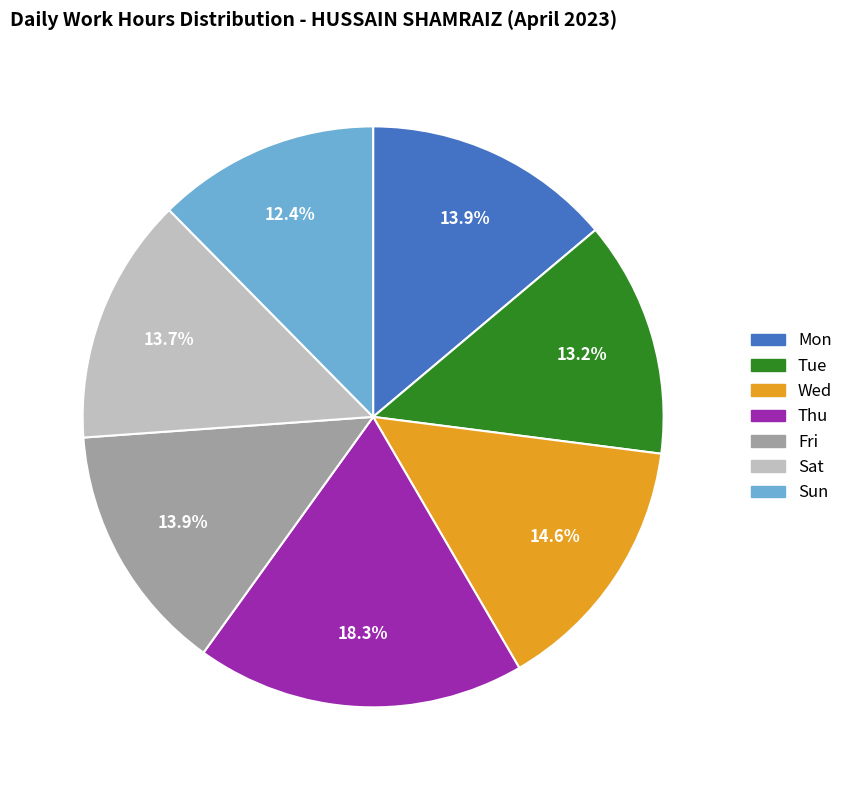

Is Mon the majority of the pie?

No